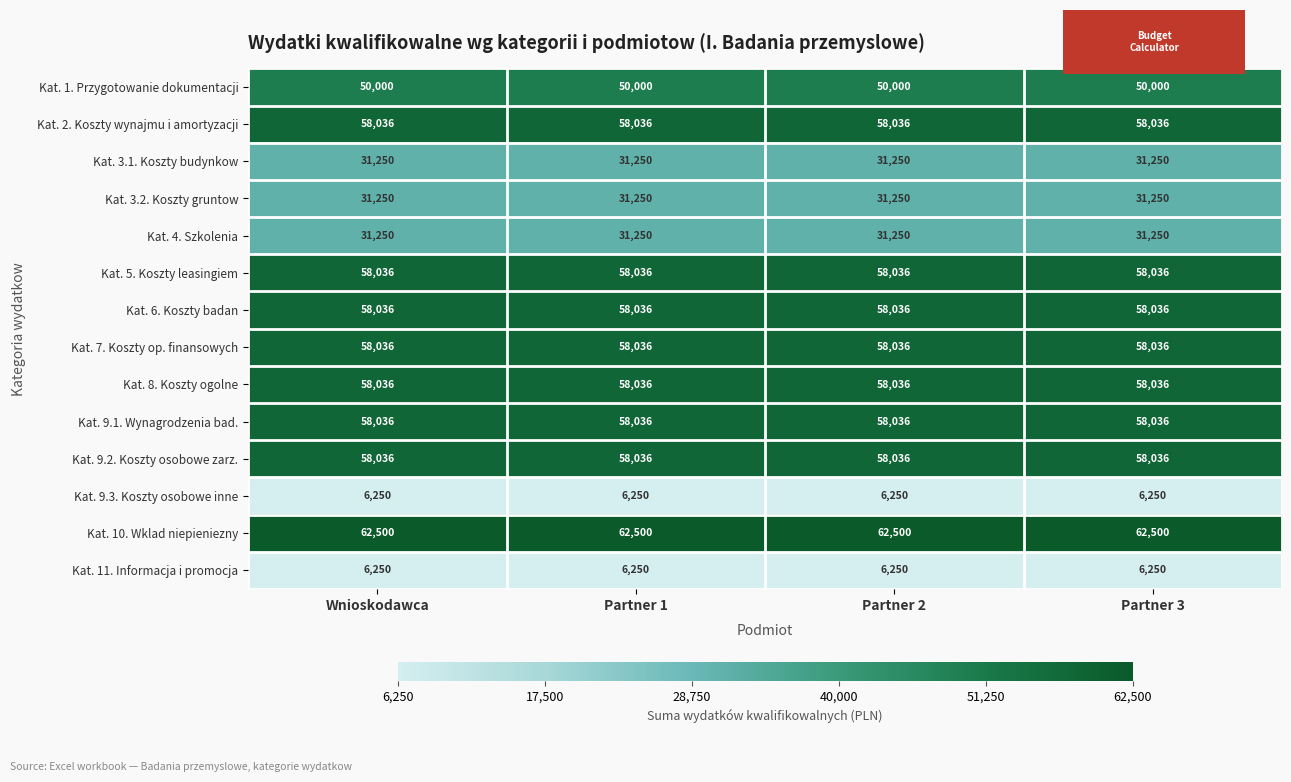

Which series has the largest total across all categories?

Kat. 10. Wklad niepieniezny